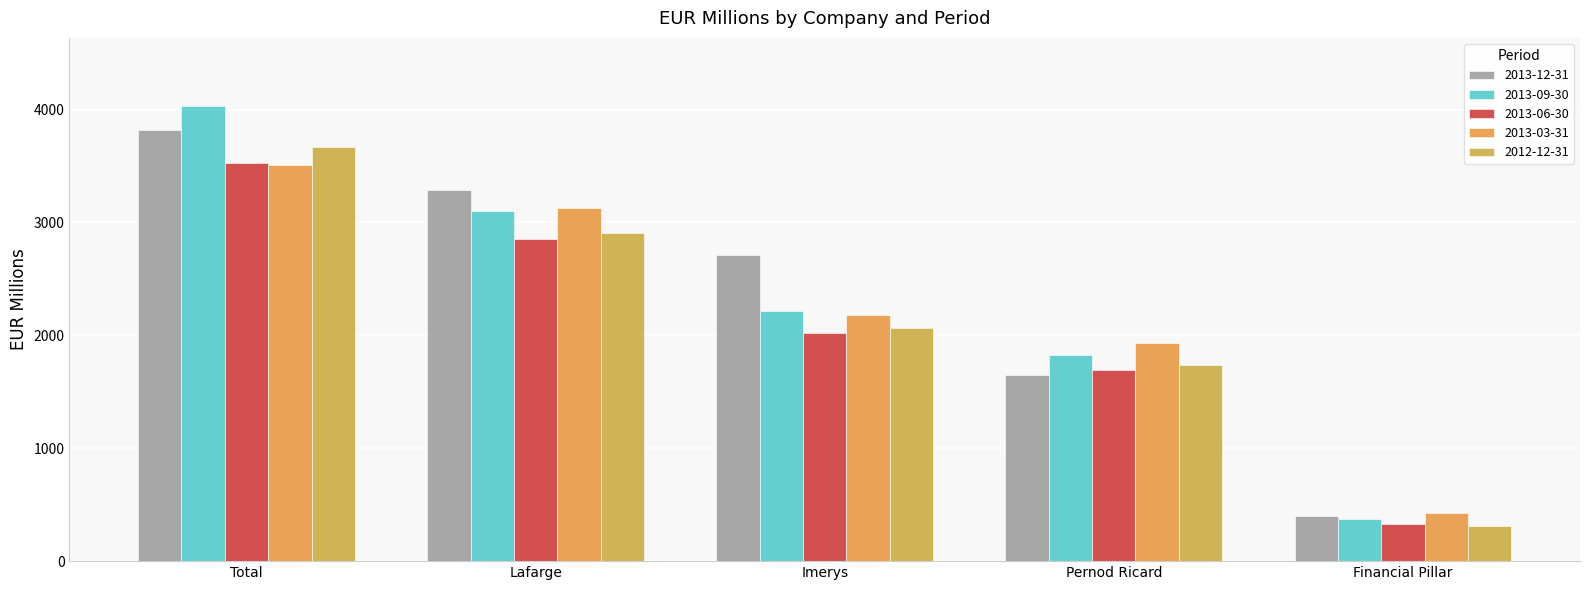

Reading left to right, transcribe all the data shown in this chart.

2013-12-31: 3818	3285	2709	1647	402
2013-09-30: 4030	3105	2212	1826	370
2013-06-30: 3523	2849	2017	1695	327
2013-03-31: 3509	3126	2176	1934	426
2012-12-31: 3665	2909	2065	1739	315